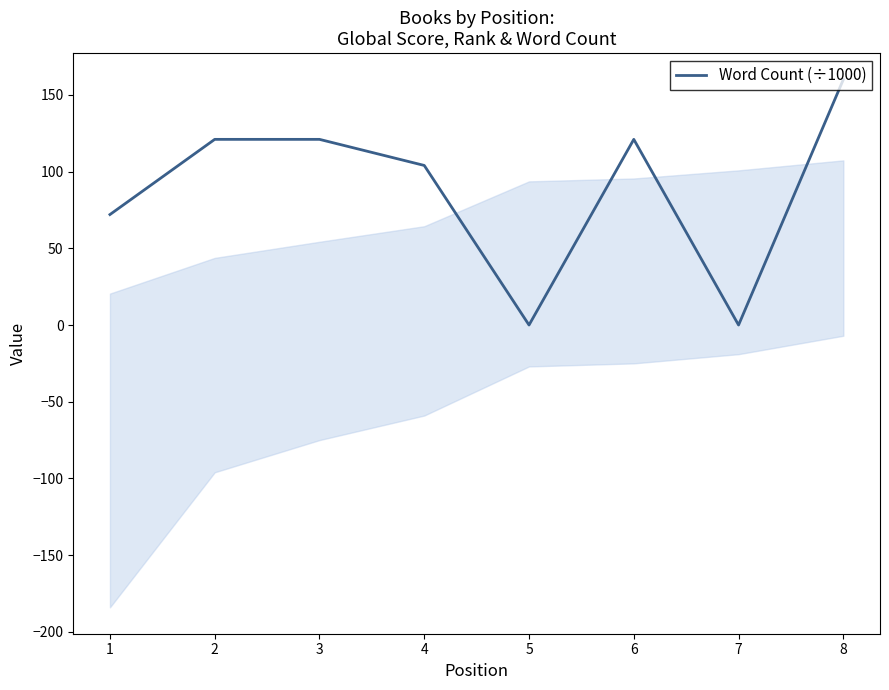

Count the number of categories in the chart.

8